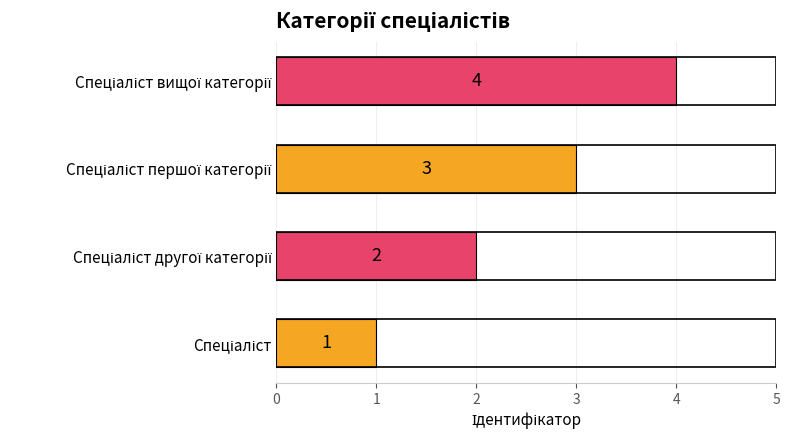

What is the difference between the maximum and minimum values?

3